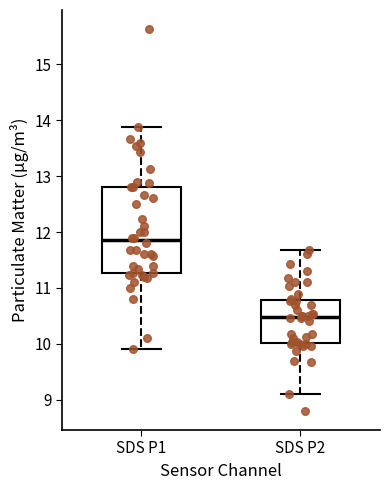

Reading left to right, transcribe this box plot: for each box, give where its median line is, the range the box spans, and where its two whiskers end, as read against the y-axis. The values are not printed on the chart, so give them approximately, as read against the axis.

SDS P1: median 11.9, box 11.3 to 12.8, whiskers 9.9 to 13.9
SDS P2: median 10.5, box 10.0 to 10.8, whiskers 9.1 to 11.7